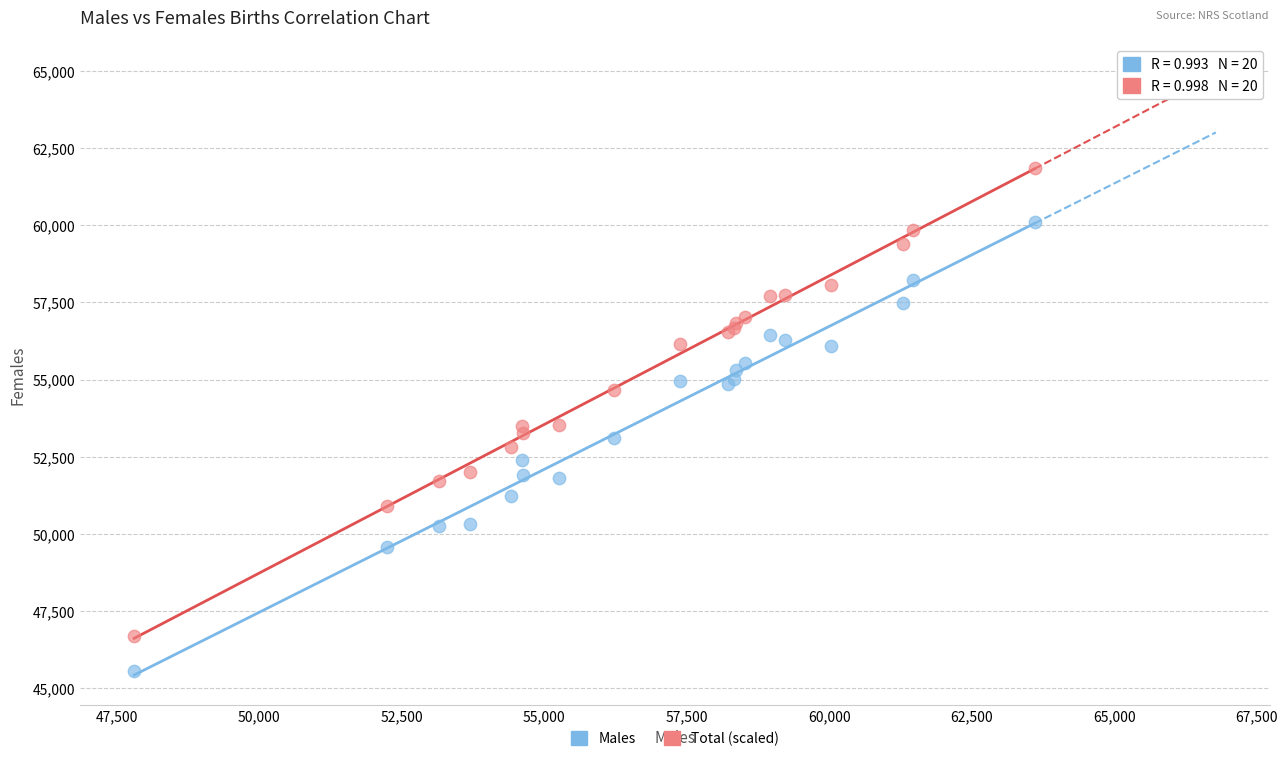

Which series reaches the maximum Y coordinate?

Total (scaled)